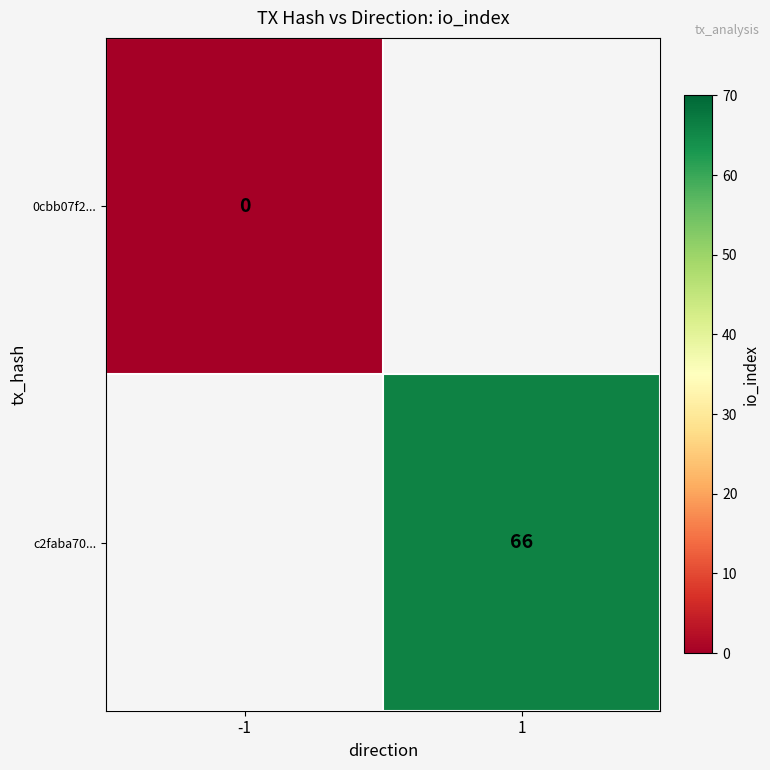

Is it true that c2faba70... equals 91 at 1?

False